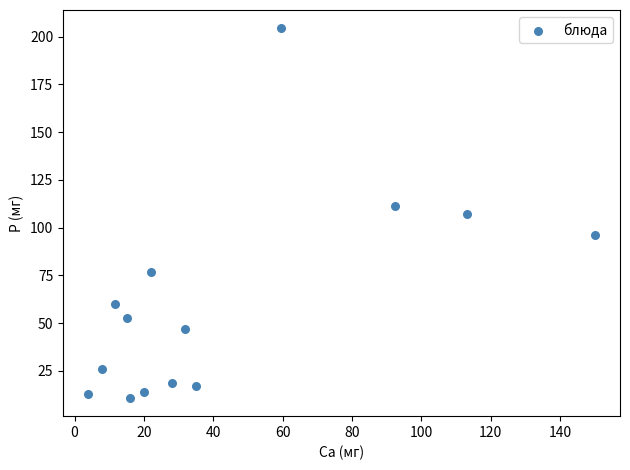

What is the range of X values (max minus min)?

146.0